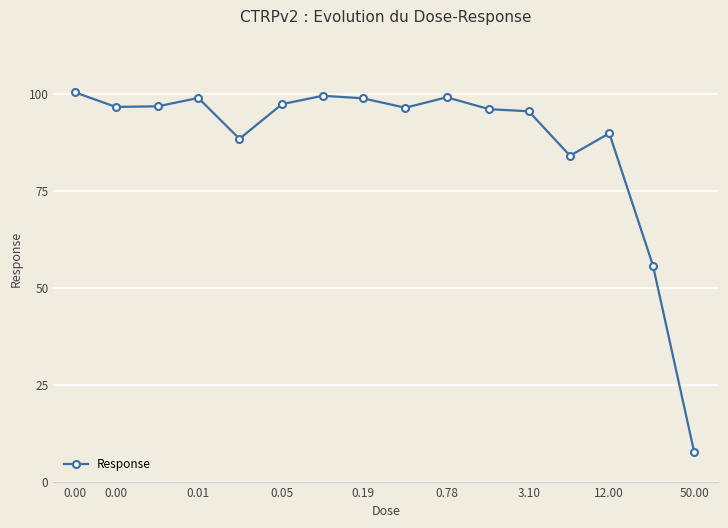

What is the value of the 8th point from the left?

98.8